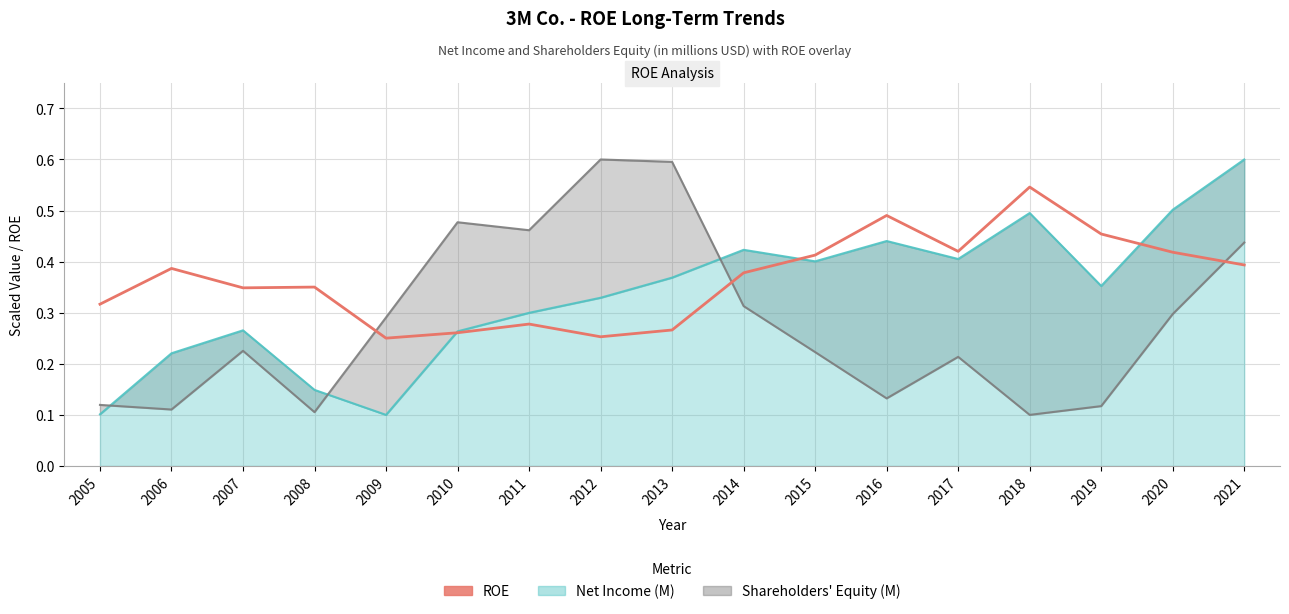

Reading left to right, what are all the values shown in this chart?

0.3	0.4	0.3	0.4	0.3	0.3	0.3	0.3	0.3	0.4	0.4	0.5	0.4	0.5	0.5	0.4	0.4